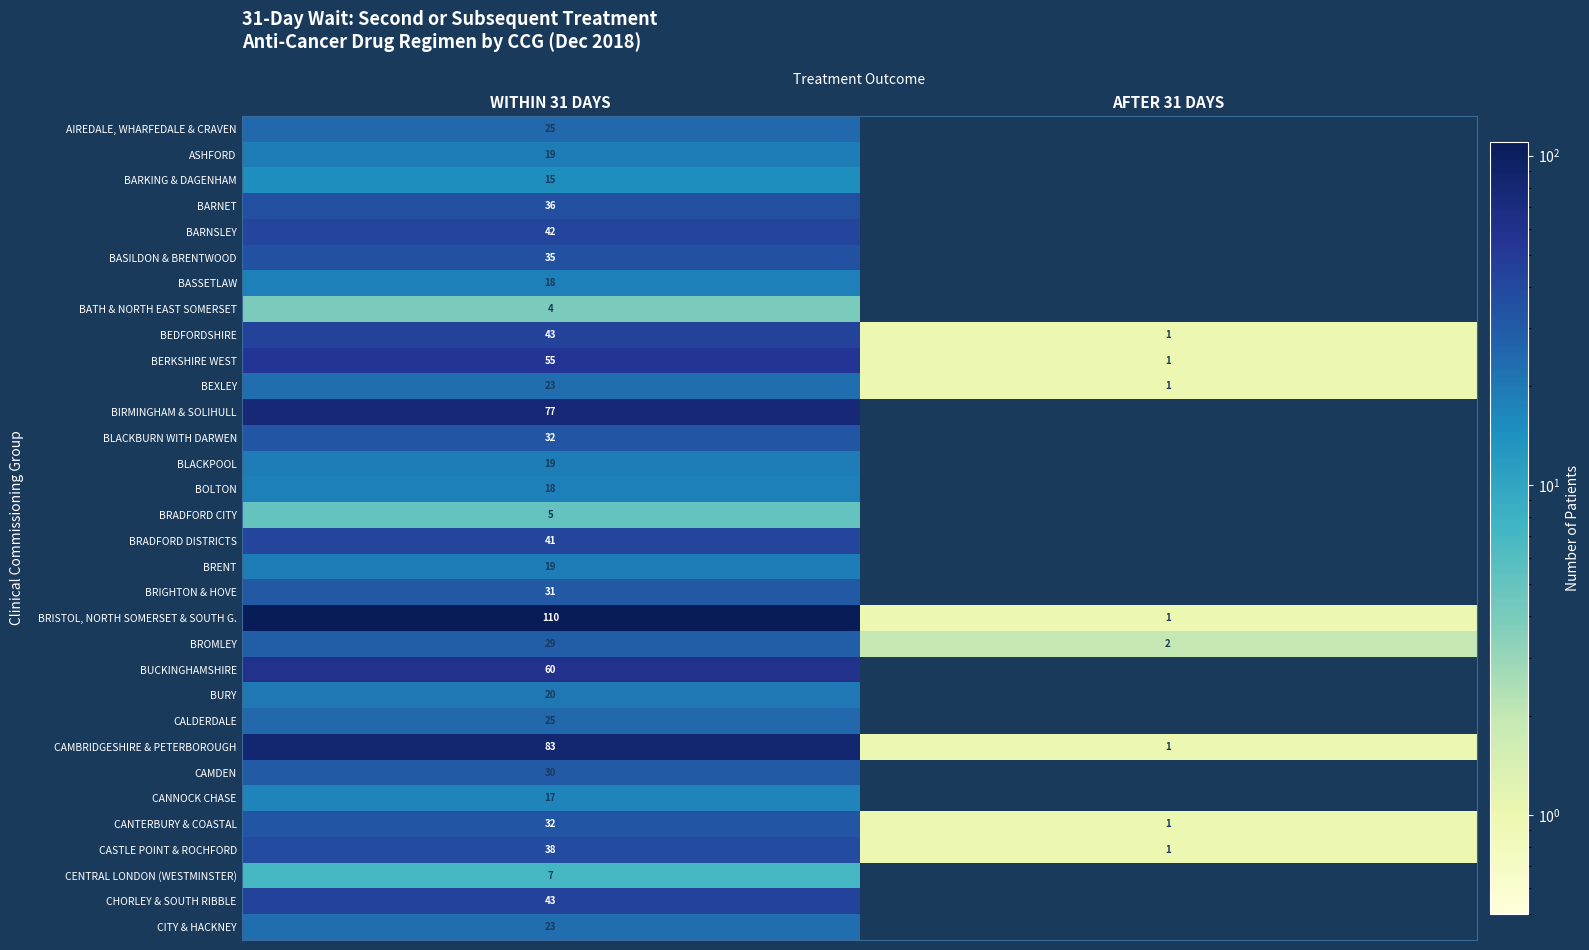

At which category is the sum across all series the highest?

WITHIN 31 DAYS